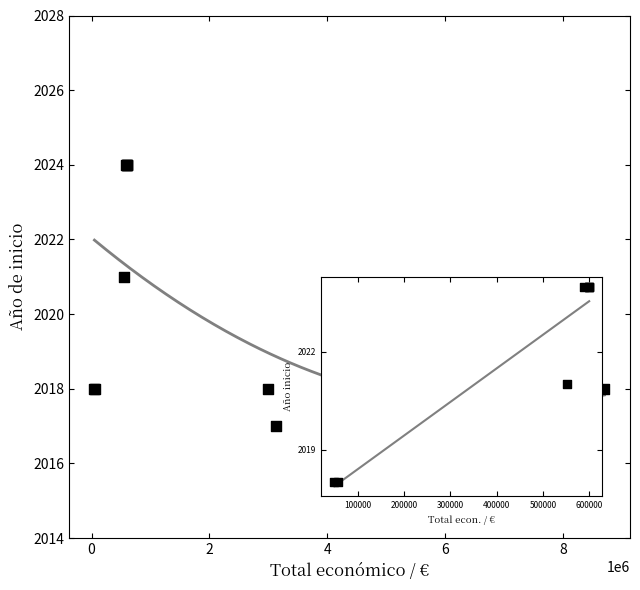

What Y value in the scatter plot is closest to 2020?

2021